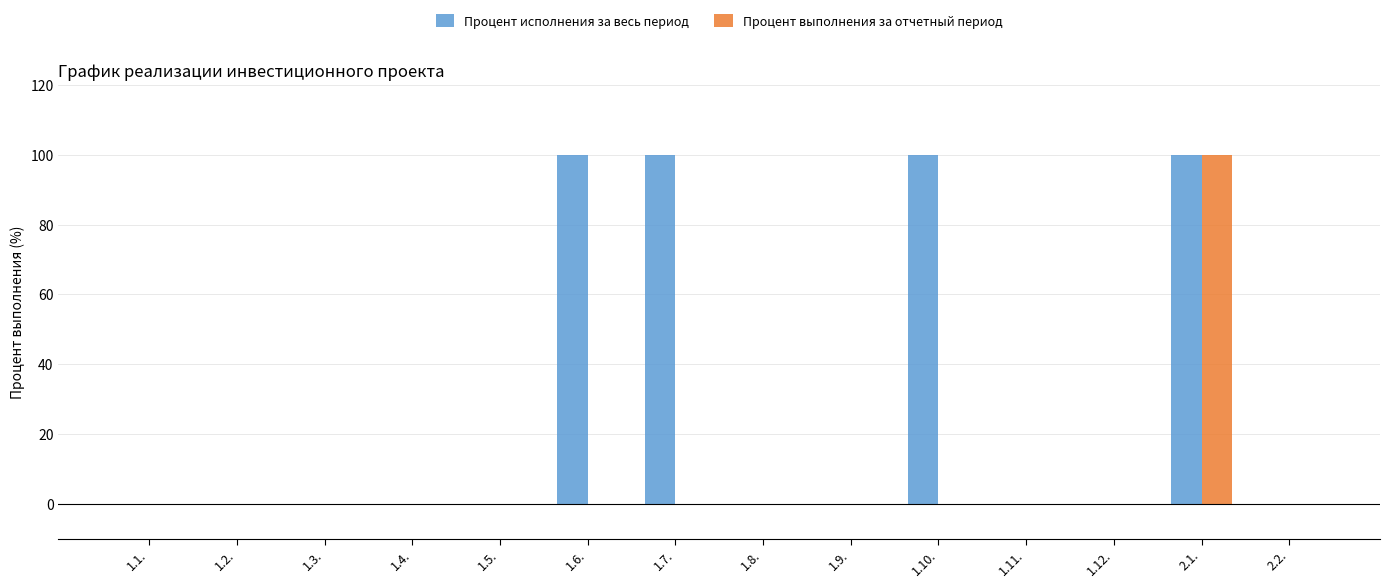

What is the average value of the Процент исполнения за весь период series?

29